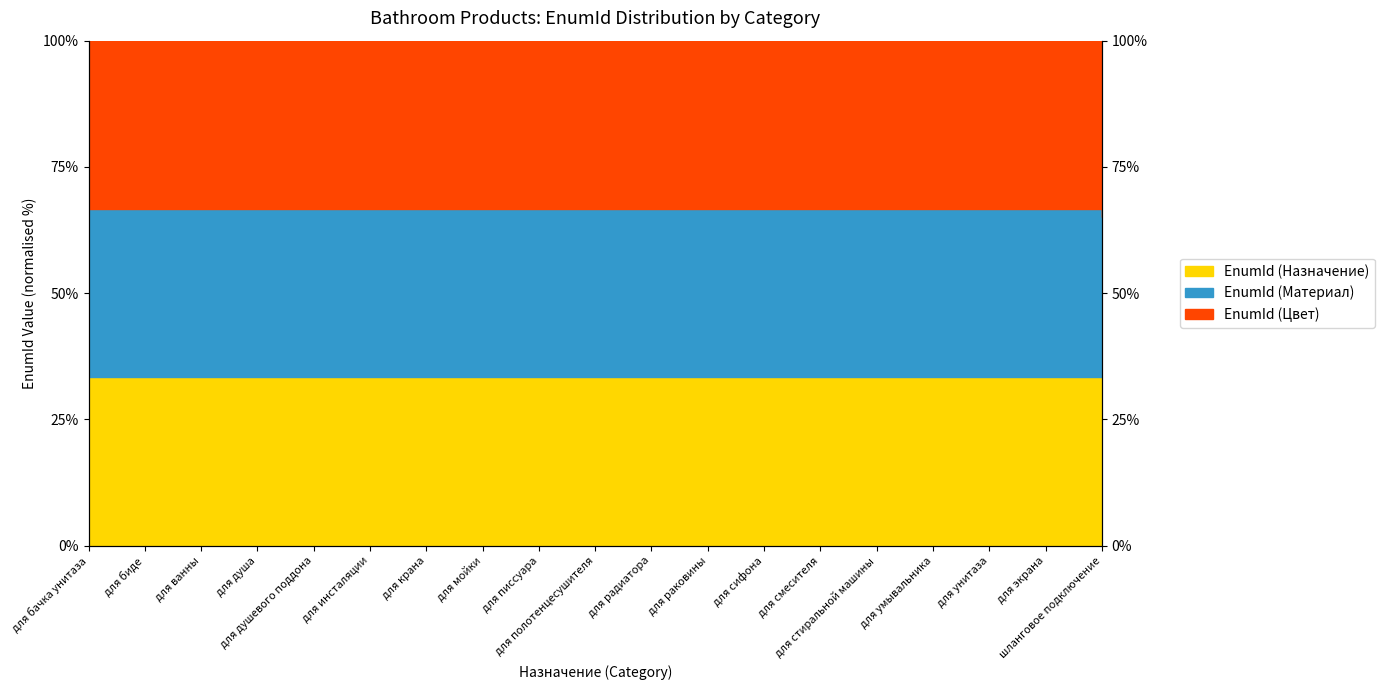

What is the total value across all series at для мойки?

100.0